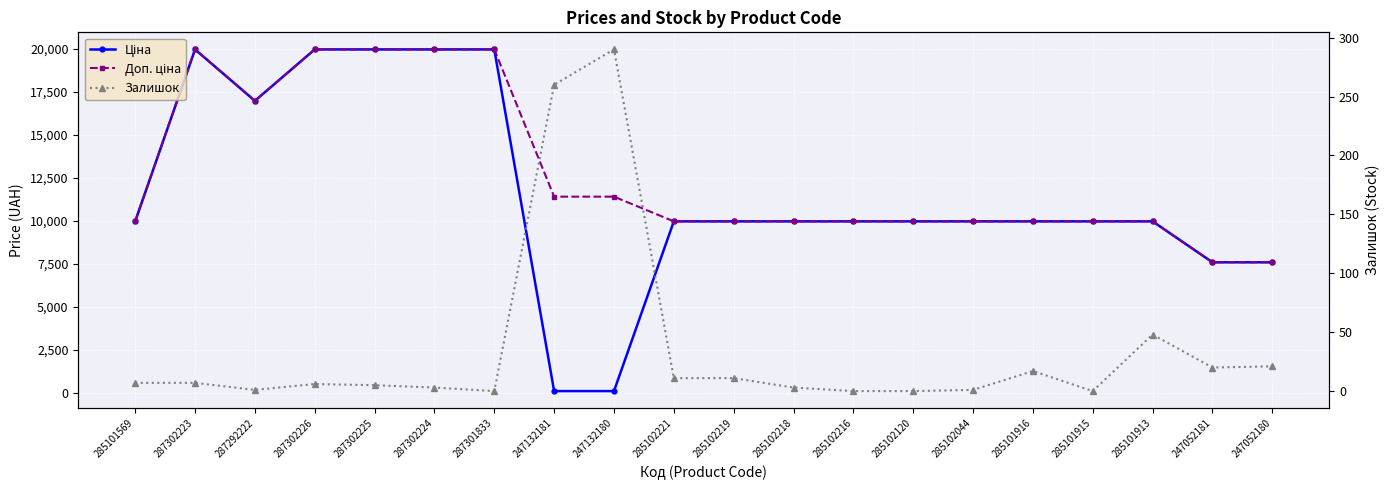

Reading left to right, what are all the values shown in this chart?

Ціна: 285101569=9975.0	287302223=19964.2	287292222=16976.3	287302226=19964.2	287302225=19964.2	287302224=19964.2	287301833=19964.2	247132181=114.1	247132180=114.1	285102221=9975.0	285102219=9975.0	285102218=9975.0	285102216=9975.0	285102120=9975.0	285102044=9975.0	285101916=9975.0	285101915=9975.0	285101913=9975.0	247052181=7596.5	247052180=7596.5
Доп. ціна: 285101569=9975.0	287302223=19964.2	287292222=16976.3	287302226=19964.2	287302225=19964.2	287302224=19964.2	287301833=19964.2	247132181=11410.0	247132180=11410.0	285102221=9975.0	285102219=9975.0	285102218=9975.0	285102216=9975.0	285102120=9975.0	285102044=9975.0	285101916=9975.0	285101915=9975.0	285101913=9975.0	247052181=7596.5	247052180=7596.5
Залишок: 285101569=7.0	287302223=7.0	287292222=1.0	287302226=6.0	287302225=5.0	287302224=3.0	287301833=0.0	247132181=260.0	247132180=290.0	285102221=11.0	285102219=11.0	285102218=3.0	285102216=0.0	285102120=0.0	285102044=1.0	285101916=17.0	285101915=0.0	285101913=48.0	247052181=20.0	247052180=21.0